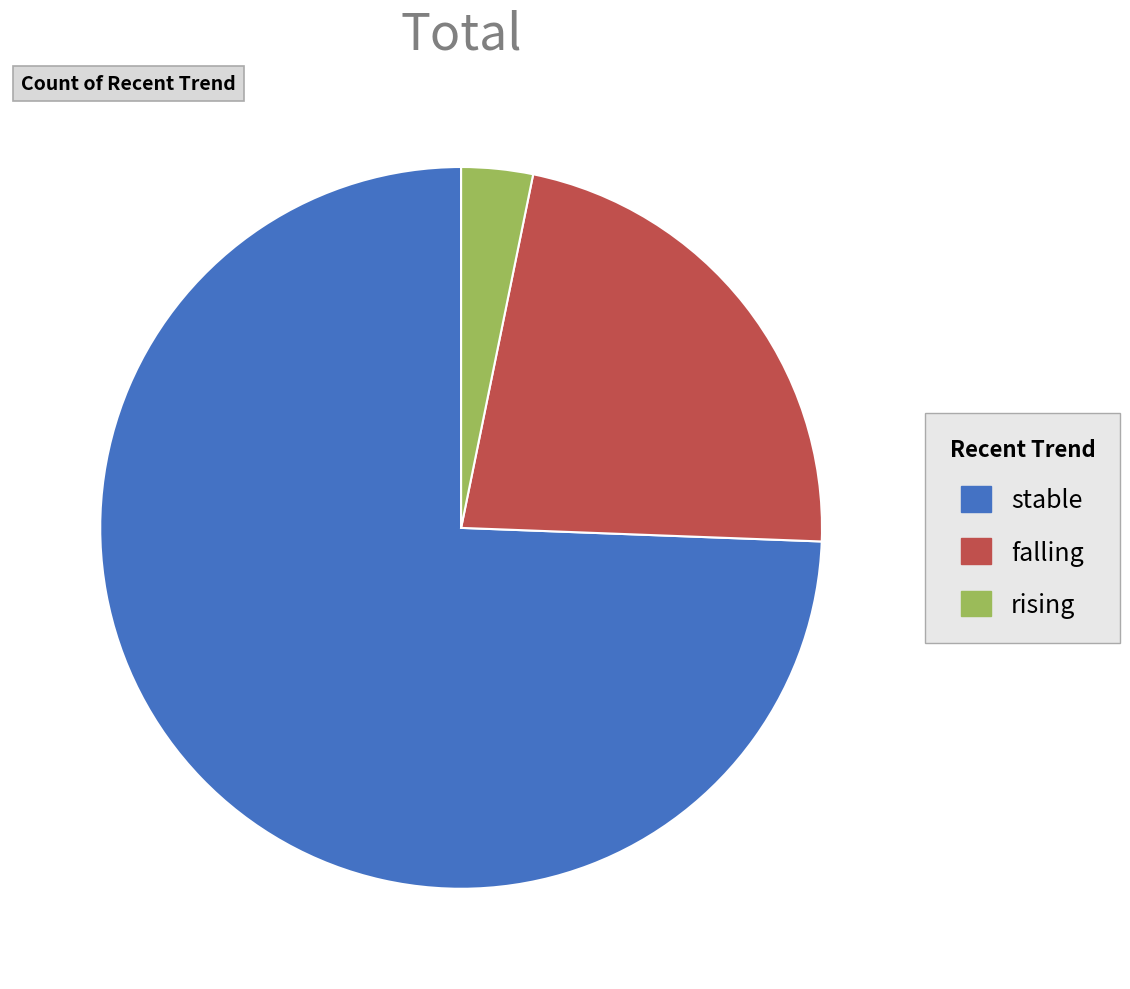

Which slice is the largest?

stable